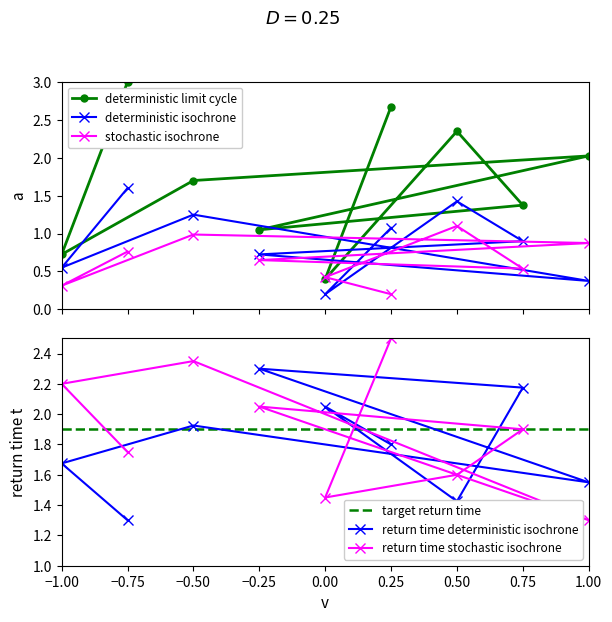

Is it true that return time deterministic isochrone equals 1.3 at −0.75?

True